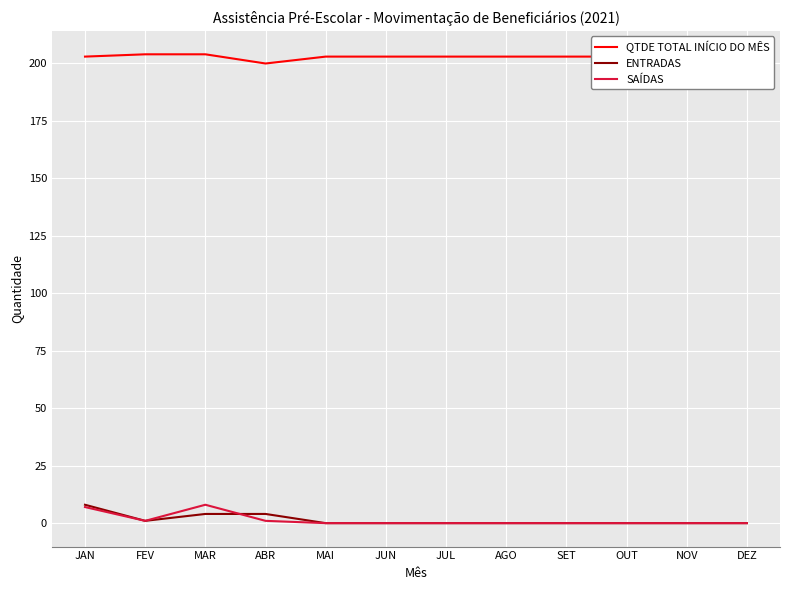

What is the spread (max minus min) of values at JAN?

196